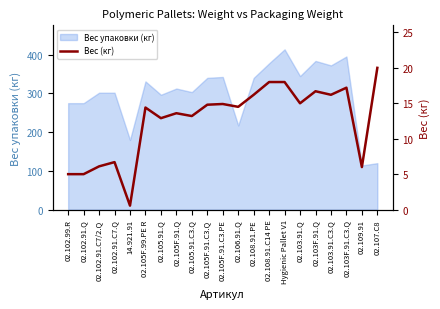

Reading right to left, what are all the values shown in this chart?

20.0	6.0	17.2	16.2	16.7	15.0	18.0	18.0	16.2	14.5	14.9	14.8	13.2	13.6	12.9	14.4	0.6	6.7	6.1	5.0	5.0